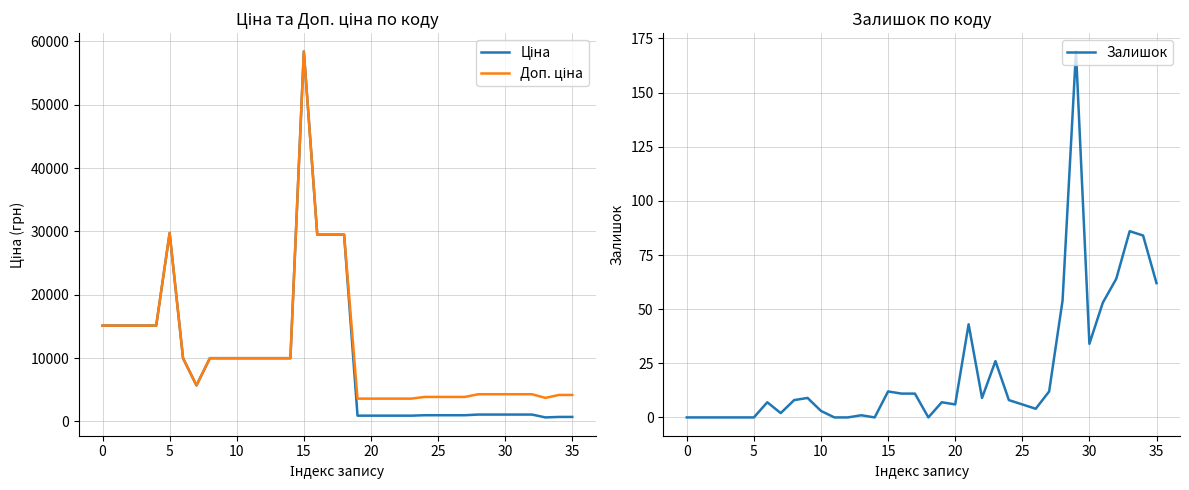

What is the difference between the maximum and minimum values in the Ціна series?

57809.6